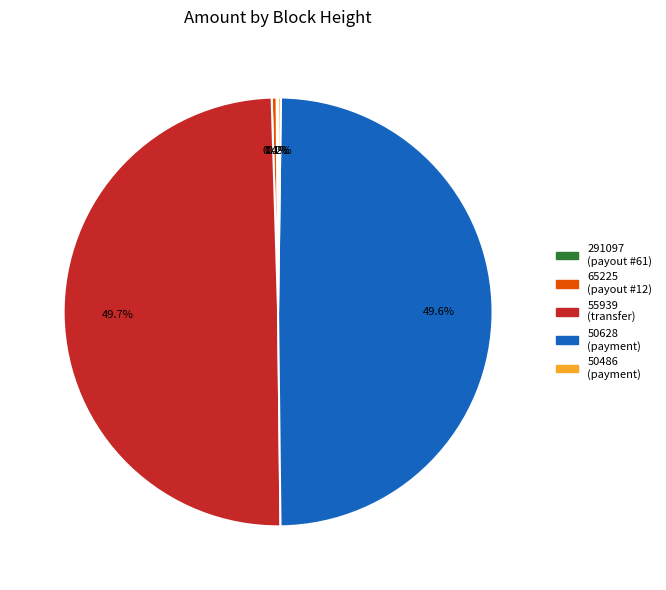

Which slice is the largest?

55939